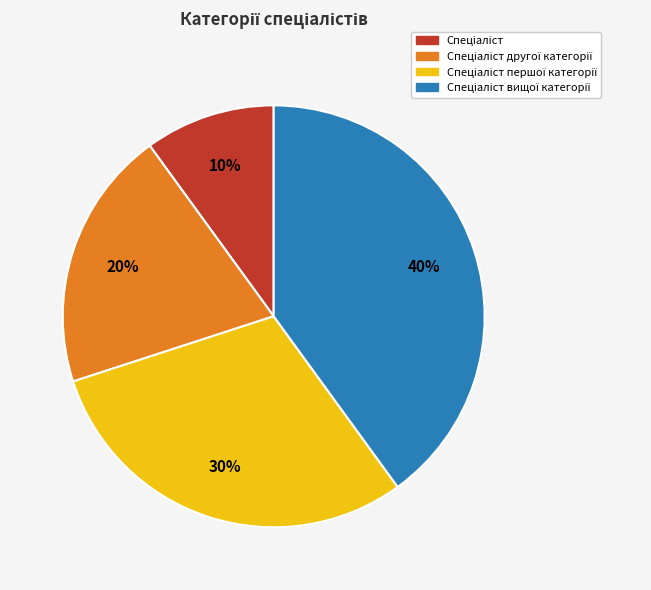

How many segments does this pie chart have?

4